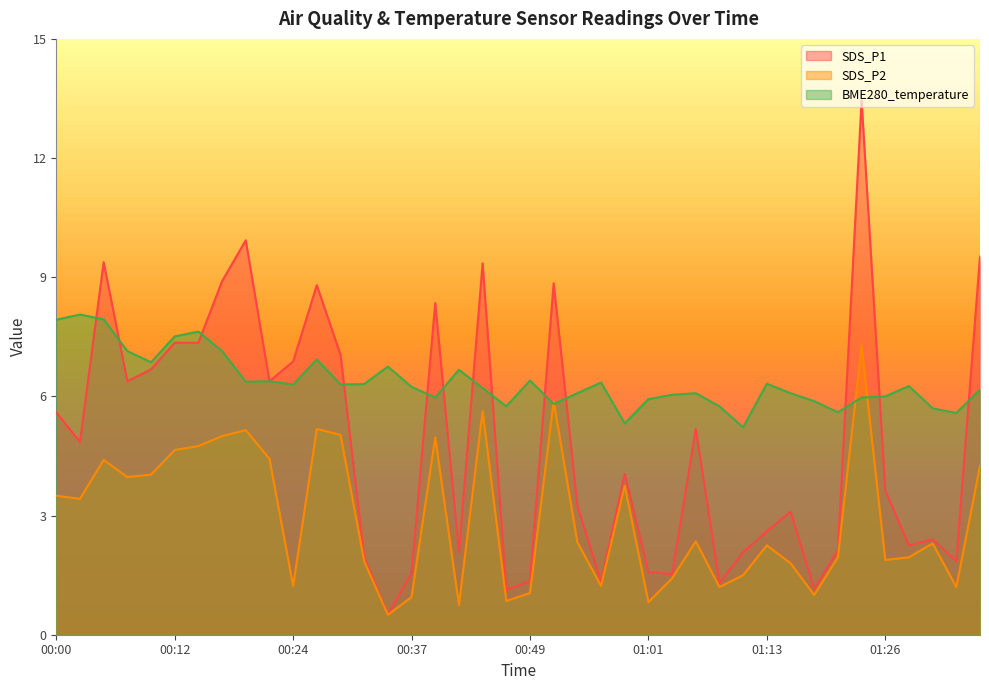

Reading left to right, list all the values displayed in this chart.

SDS_P1: 5.6	4.8	9.4	6.4	6.7	7.3	7.3	8.9	9.9	6.4	6.9	8.8	7.0	1.9	0.5	1.6	8.3	2.1	9.3	1.1	1.4	8.8	3.2	1.3	4.0	1.6	1.5	5.2	1.3	2.1	2.6	3.1	1.1	2.1	13.4	3.6	2.2	2.4	1.9	9.5
SDS_P2: 3.5	3.4	4.4	4.0	4.0	4.7	4.8	5.0	5.2	4.4	1.2	5.2	5.0	1.9	0.5	0.9	5.0	0.8	5.6	0.8	1.1	5.9	2.3	1.2	3.8	0.8	1.4	2.4	1.2	1.5	2.2	1.8	1.0	1.9	7.3	1.9	1.9	2.3	1.2	4.2
BME280_temperature: 7.9	8.1	7.9	7.1	6.9	7.5	7.6	7.1	6.4	6.4	6.3	6.9	6.3	6.3	6.8	6.2	6.0	6.7	6.2	5.8	6.4	5.8	6.1	6.3	5.3	5.9	6.0	6.1	5.8	5.2	6.3	6.1	5.9	5.6	6.0	6.0	6.3	5.7	5.6	6.2